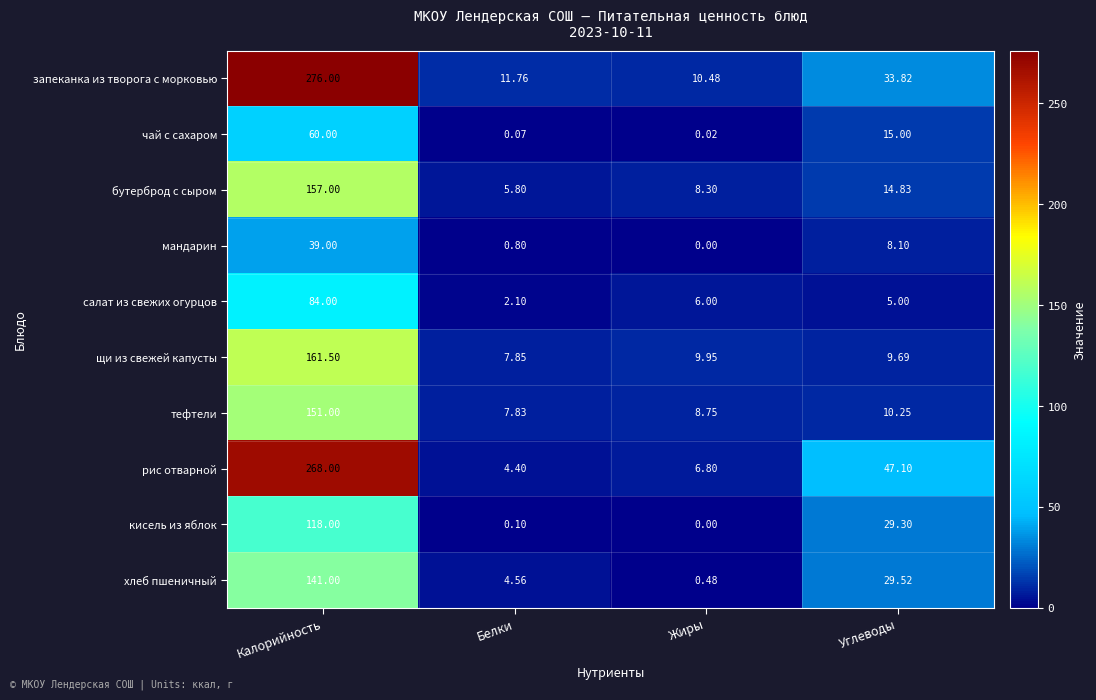

At how many categories does at least one series exceed 212?

1